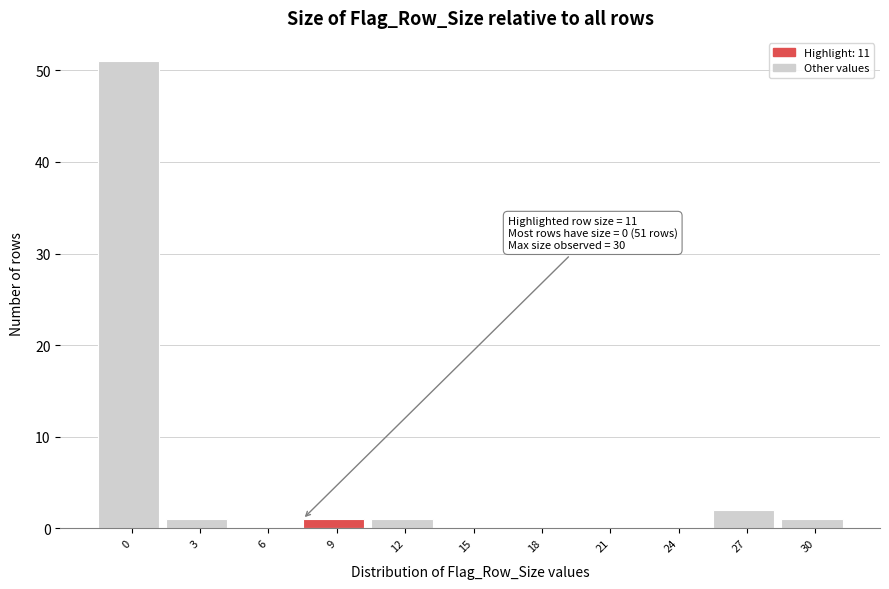

Reading left to right, list all the values displayed in this chart.

0=51	3=1	6=0	9=1	12=1	15=0	18=0	21=0	24=0	27=2	30=1